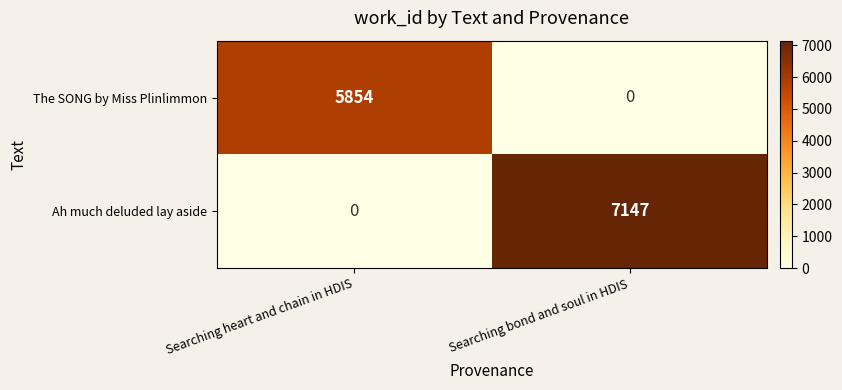

Reading right to left, extract all data points from this chart.

The SONG by Miss Plinlimmon: Searching bond and soul in HDIS=0	Searching heart and chain in HDIS=5854
Ah much deluded lay aside: Searching bond and soul in HDIS=7147	Searching heart and chain in HDIS=0